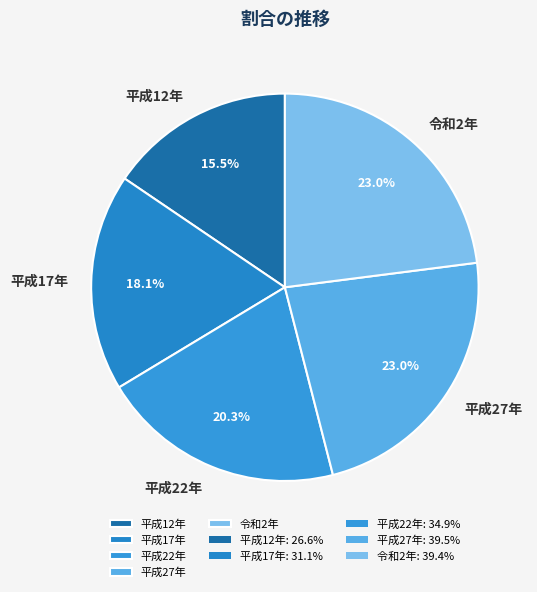

True or false: 平成27年 accounts for 23% of the total.

True